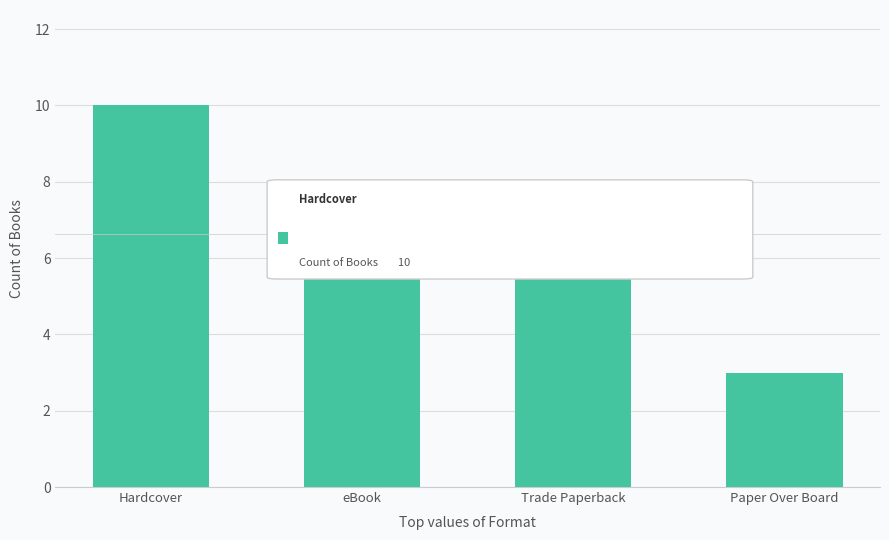

Reading left to right, what are all the values shown in this chart?

Hardcover=10	eBook=8	Trade Paperback=7	Paper Over Board=3